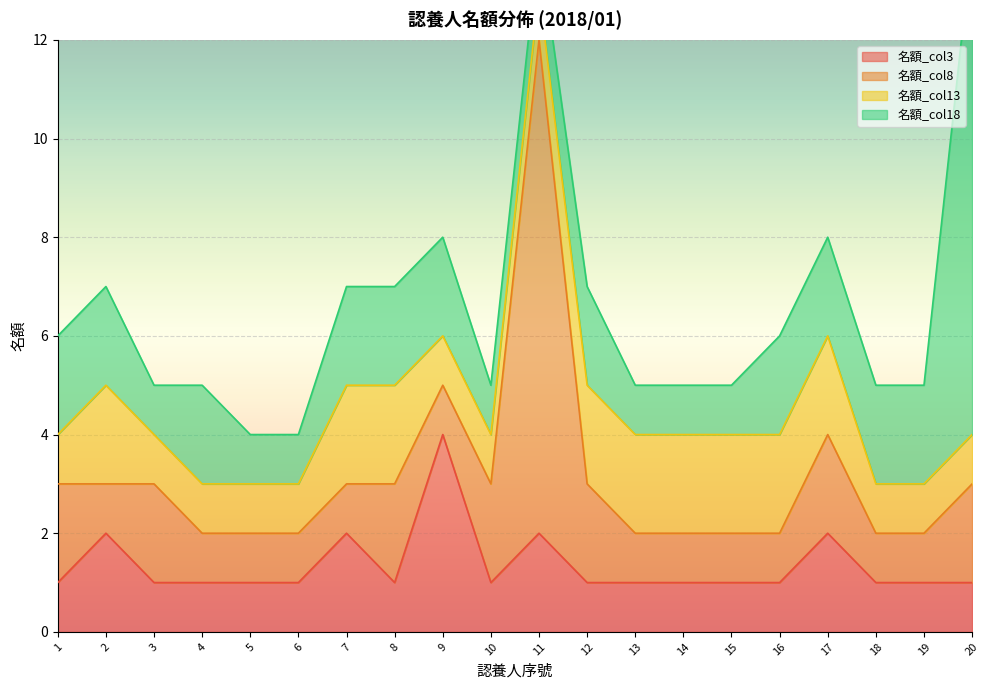

Rank the series by their maximum value, from lowest to highest.

名額_col13, 名額_col3, 名額_col8, 名額_col18